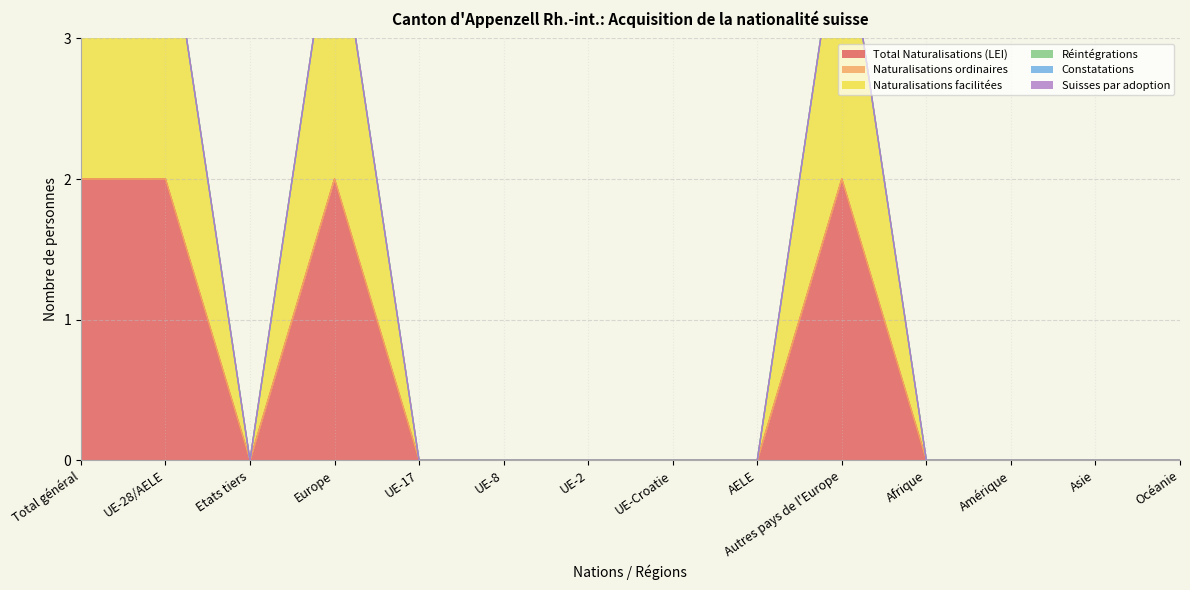

Reading left to right, transcribe all the data shown in this chart.

Total Naturalisations (LEI): 2	2	0	2	0	0	0	0	0	2	0	0	0	0
Naturalisations ordinaires: 0	0	0	0	0	0	0	0	0	0	0	0	0	0
Naturalisations facilitées: 2	2	0	2	0	0	0	0	0	2	0	0	0	0
Réintégrations: 0	0	0	0	0	0	0	0	0	0	0	0	0	0
Constatations: 0	0	0	0	0	0	0	0	0	0	0	0	0	0
Suisses par adoption: 0	0	0	0	0	0	0	0	0	0	0	0	0	0